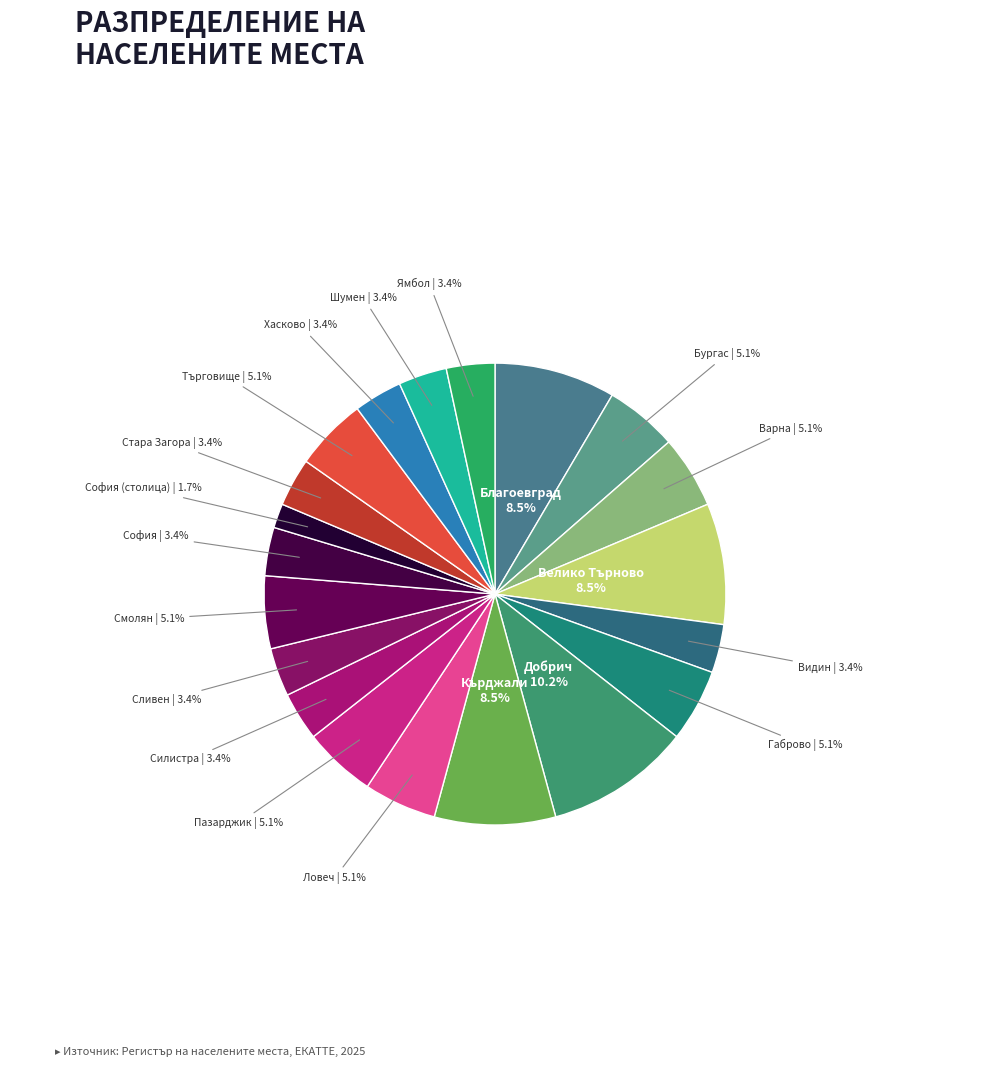

Is there a majority slice in this chart?

No